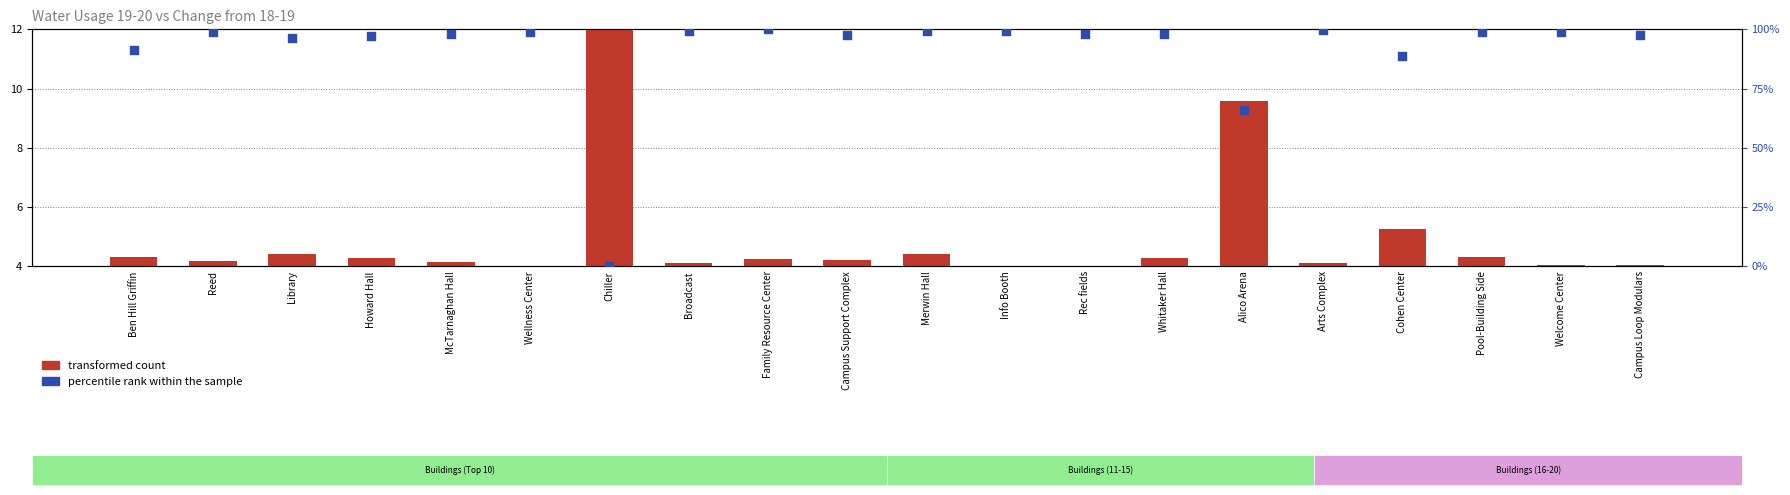

Which series reaches the minimum Y coordinate?

percentile rank within the sample